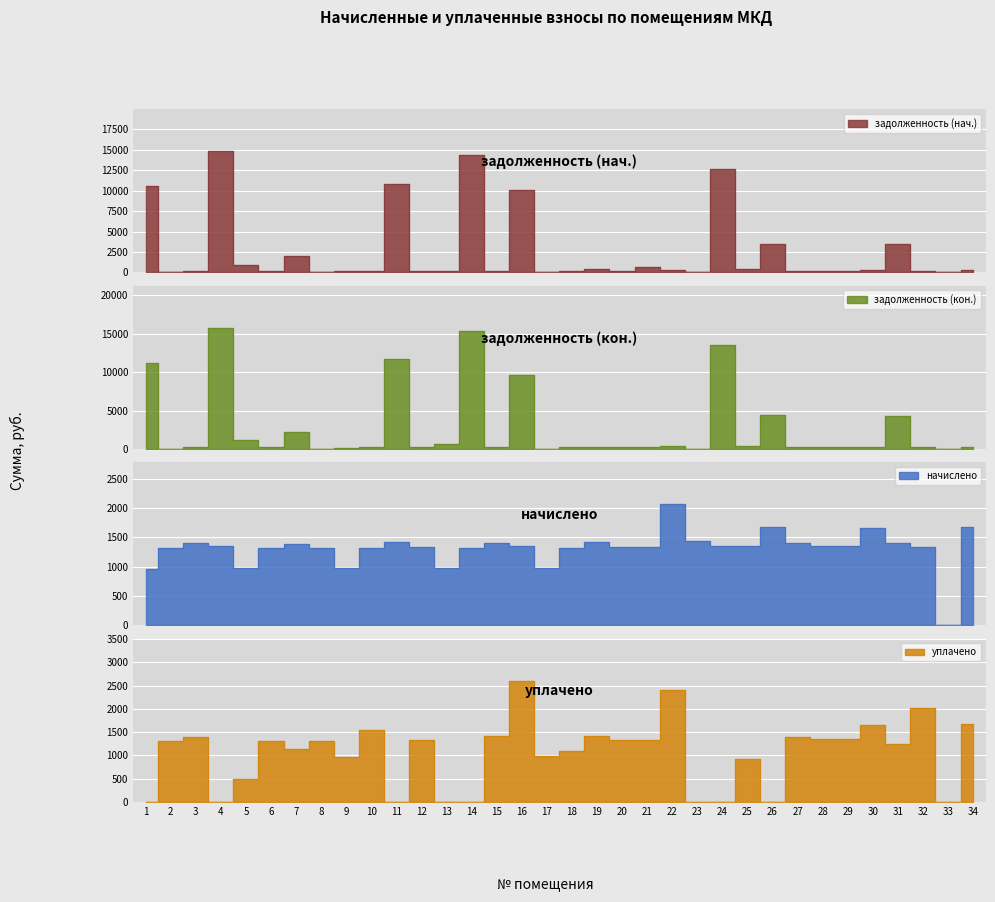

Reading left to right, extract all data points from this chart.

задолженность (нач.): 10508.4	0.0	232.7	14794.7	854.4	219.9	2000.1	0.0	162.8	220.5	10766.4	222.6	124.7	14379.8	234.8	10068.5	0.0	220.5	471.7	223.1	667.6	343.4	0.0	12618.4	450.5	3469.4	234.3	225.8	225.2	275.6	3490.0	230.7	0.0	280.4
задолженность (кон.): 11200.0	0.0	237.1	15768.4	1196.5	219.9	2240.8	0.0	162.7	220.5	11686.0	222.6	614.6	15326.3	234.8	9619.2	0.0	220.5	235.8	223.1	225.4	343.4	0.0	13545.6	421.3	4386.4	234.3	225.8	225.2	275.6	4231.9	223.7	0.0	280.4
начислено: 966.7	1316.5	1408.7	1361.0	985.8	1319.7	1389.7	1316.5	976.3	1322.9	1418.3	1335.6	976.3	1322.9	1408.7	1354.7	982.6	1322.9	1415.1	1338.8	1332.4	2060.6	1434.2	1348.3	1351.5	1682.2	1405.6	1354.7	1351.5	1653.6	1396.0	1342.0	0.0	1682.2
уплачено: 0.0	1316.5	1400.0	0.0	496.6	1319.7	1146.0	1316.5	976.3	1543.4	0.0	1335.6	0.0	0.0	1408.7	2600.0	982.6	1102.4	1415.1	1338.8	1332.4	2404.1	0.0	0.0	930.8	0.0	1405.6	1354.7	1351.5	1653.6	1253.7	2012.9	0.0	1682.2